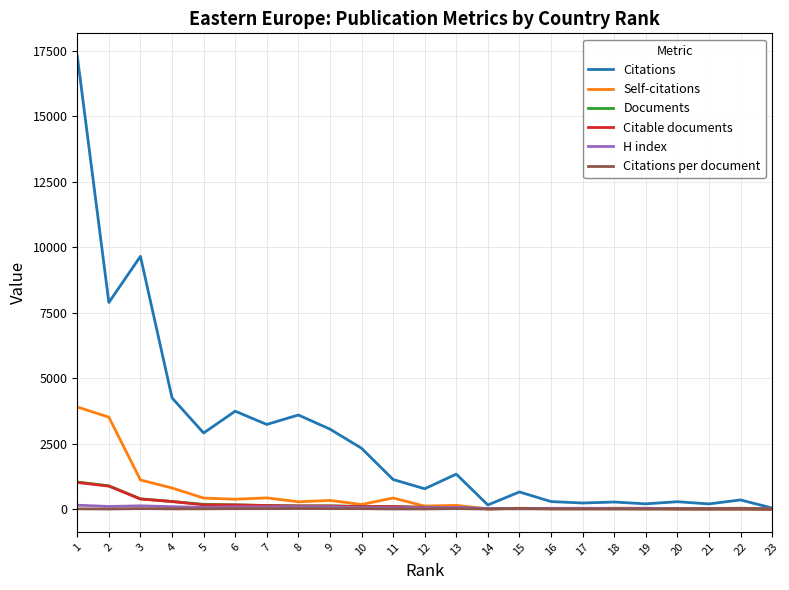

Which series has the widest spread of values?

Citations